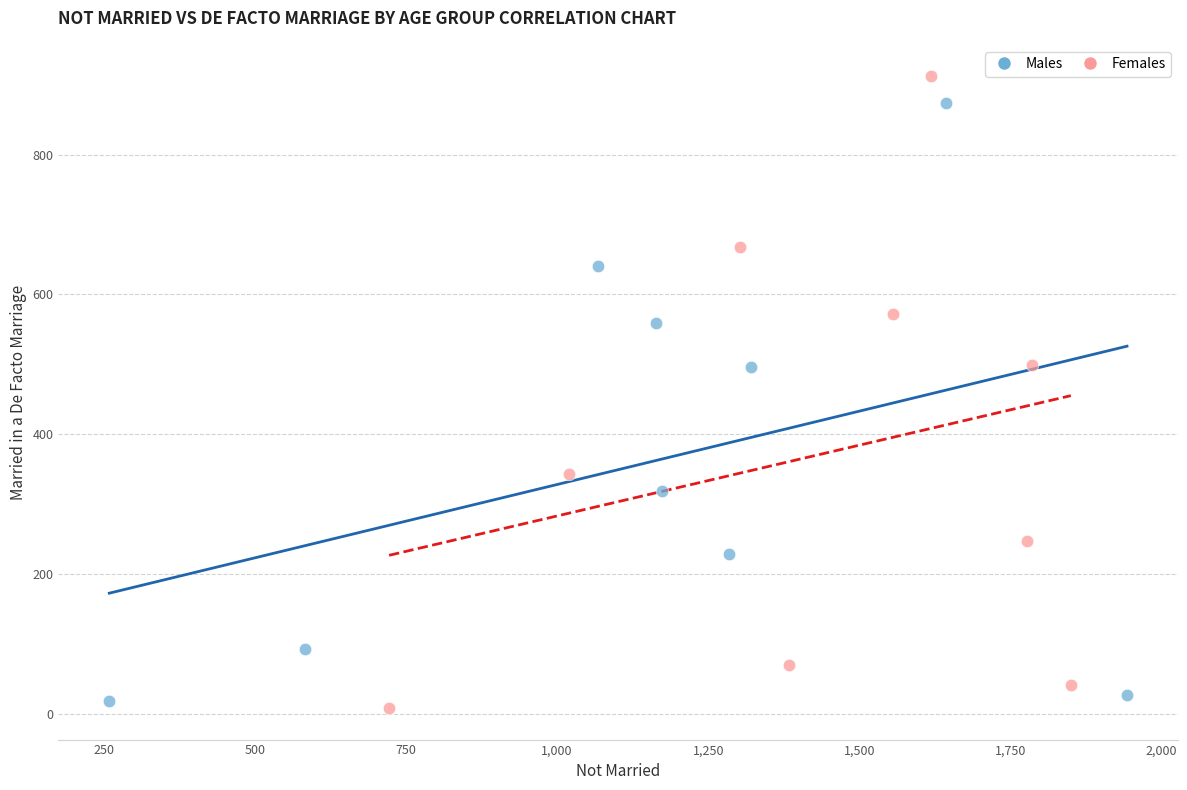

What are all the series names shown in the legend?

Males, Females